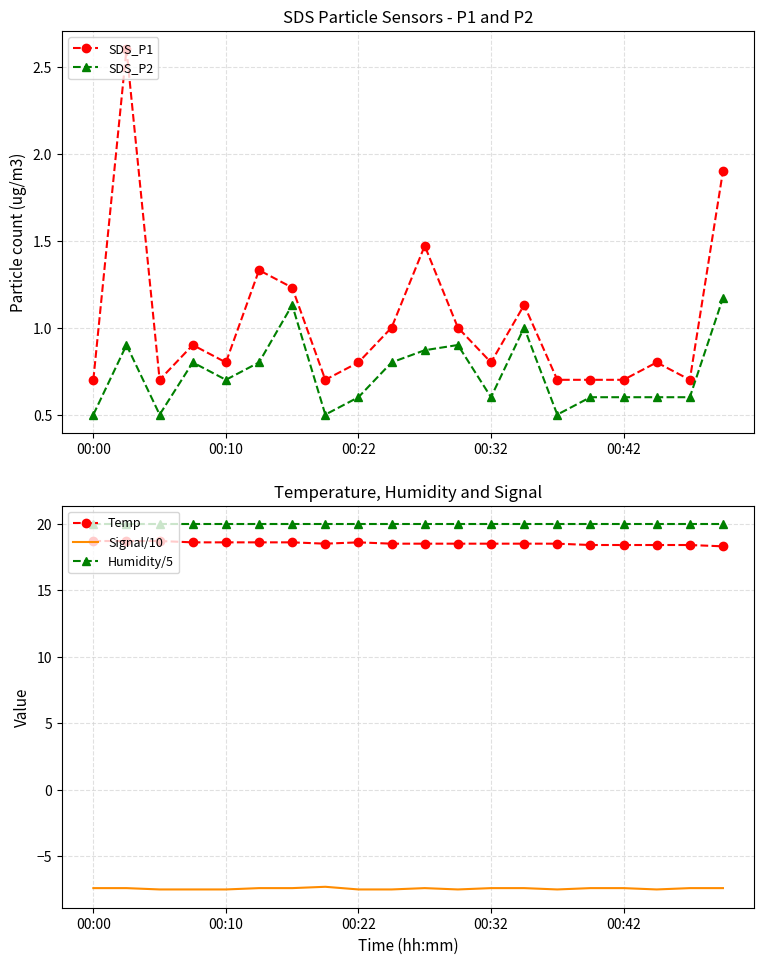

True or false: SDS_P2 has more than 0 interior local peaks.

True